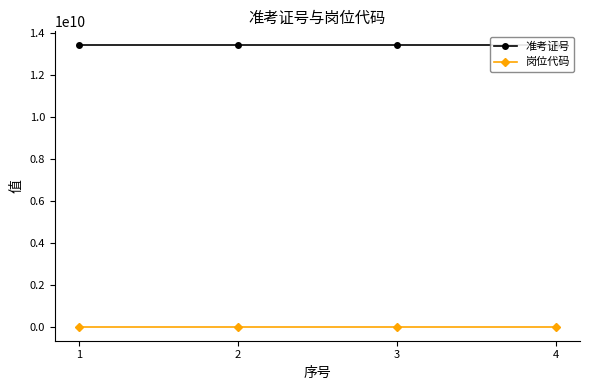

Which category has the highest value across all series?

4